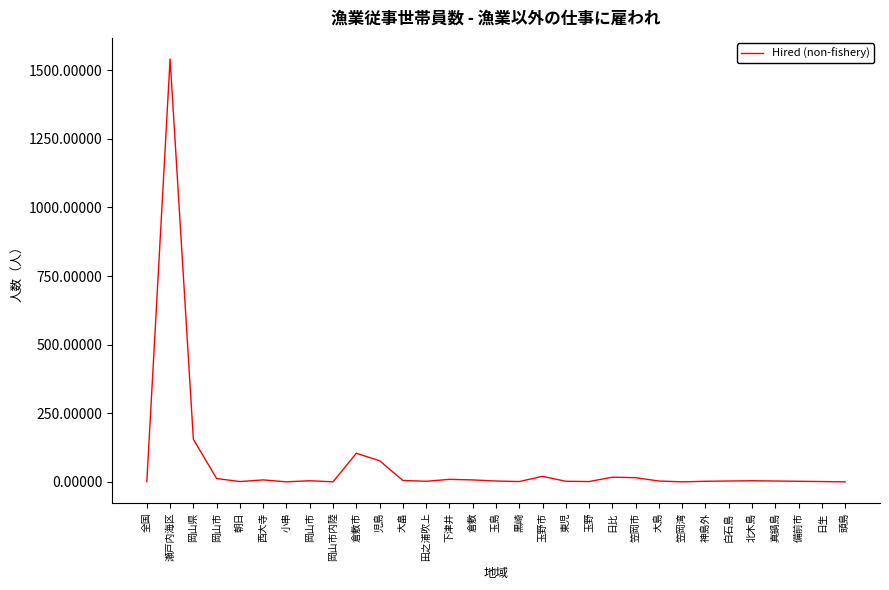

Is this an area chart (filled region under the line)?

No